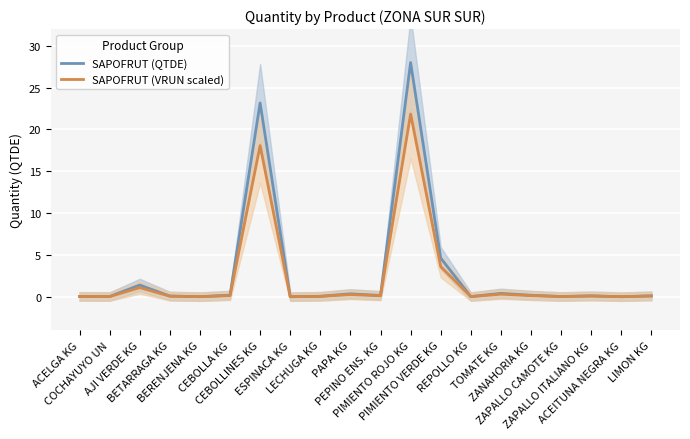

True or false: SAPOFRUT (QTDE) has a value of 0.0 at ESPINACA KG.

False